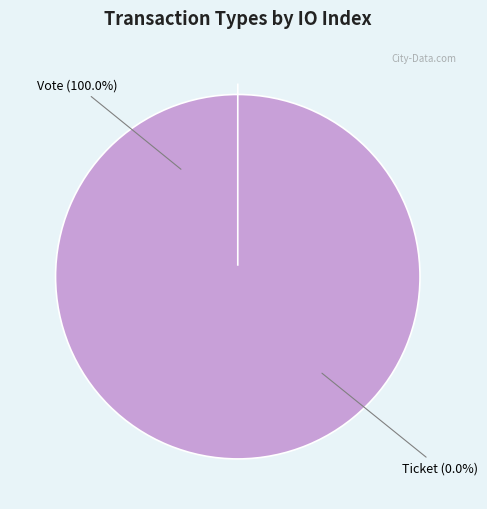

How many slices are in this pie chart?

2